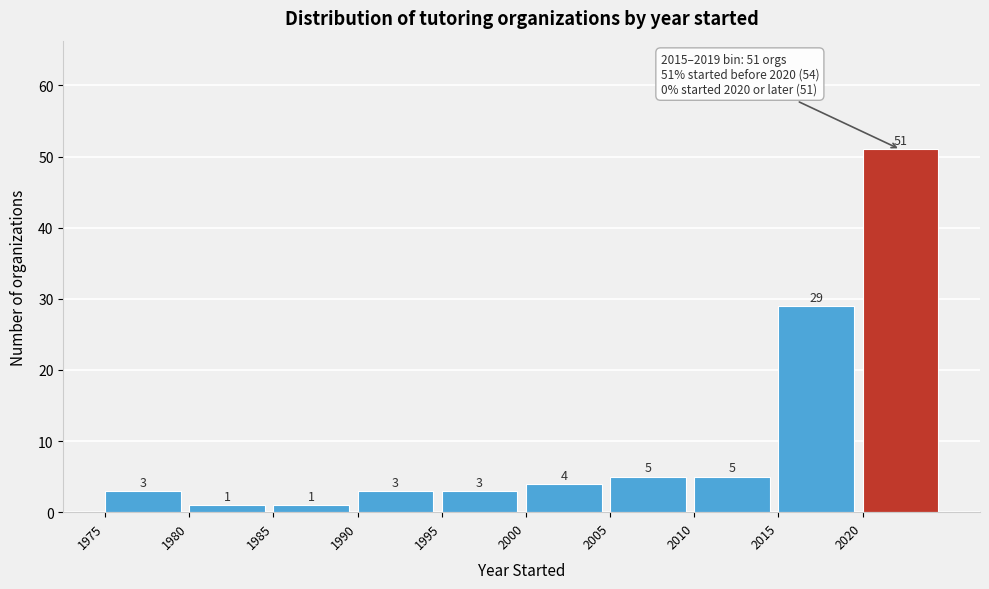

Reading left to right, transcribe this chart: for each bar, give the range it covers on the x-axis and its height.

1975 to 1980: 3
1980 to 1985: 1
1985 to 1990: 1
1990 to 1995: 3
1995 to 2000: 3
2000 to 2005: 4
2005 to 2010: 5
2010 to 2015: 5
2015 to 2020: 29
2020 to 2025: 51